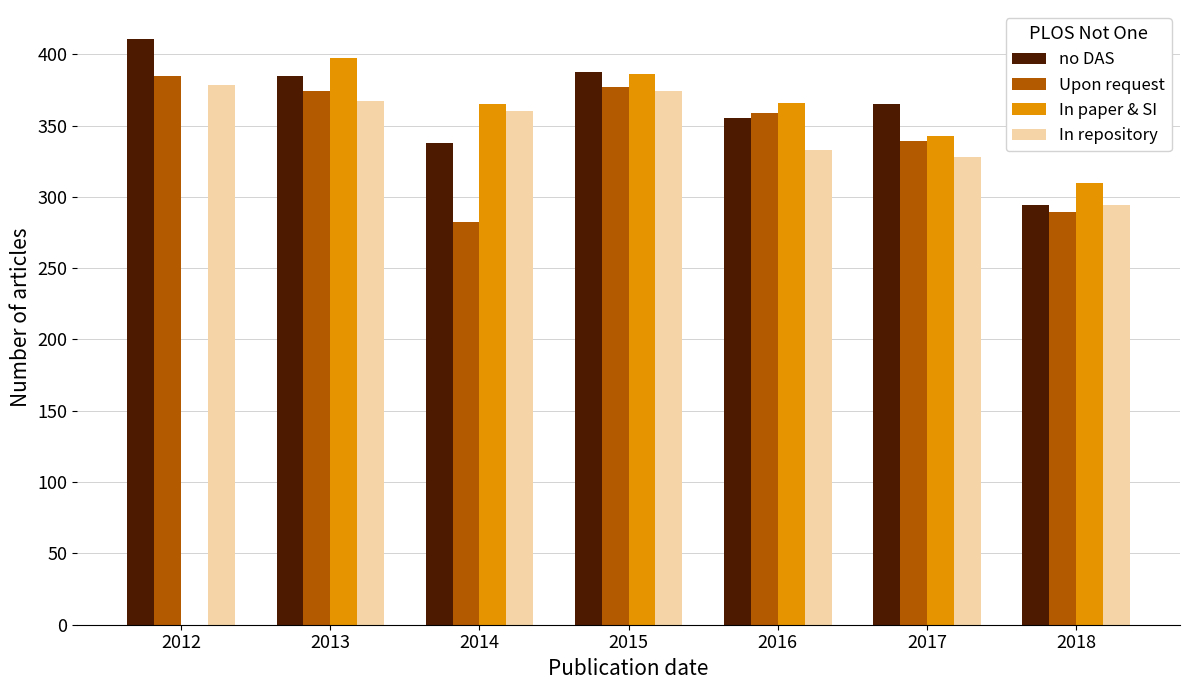

What value does the In paper & SI series have at 2016?

365.8